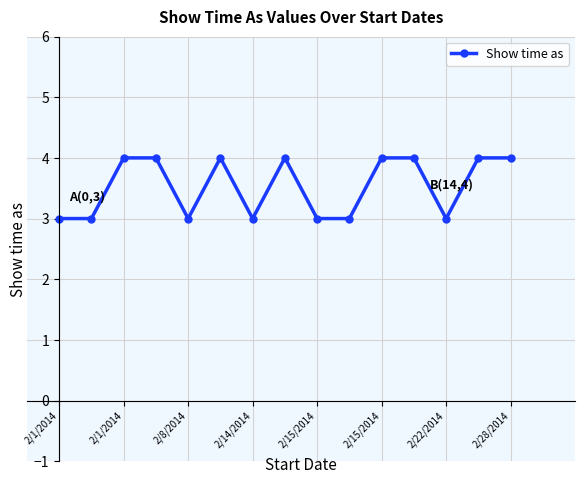

What is the value of the 10th point from the left?

3